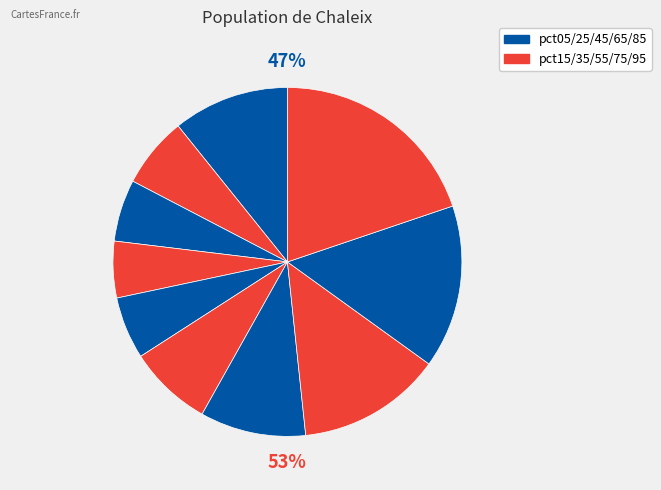

Approximately how many times larger is the value at pct65 compared to pct35?

1.9